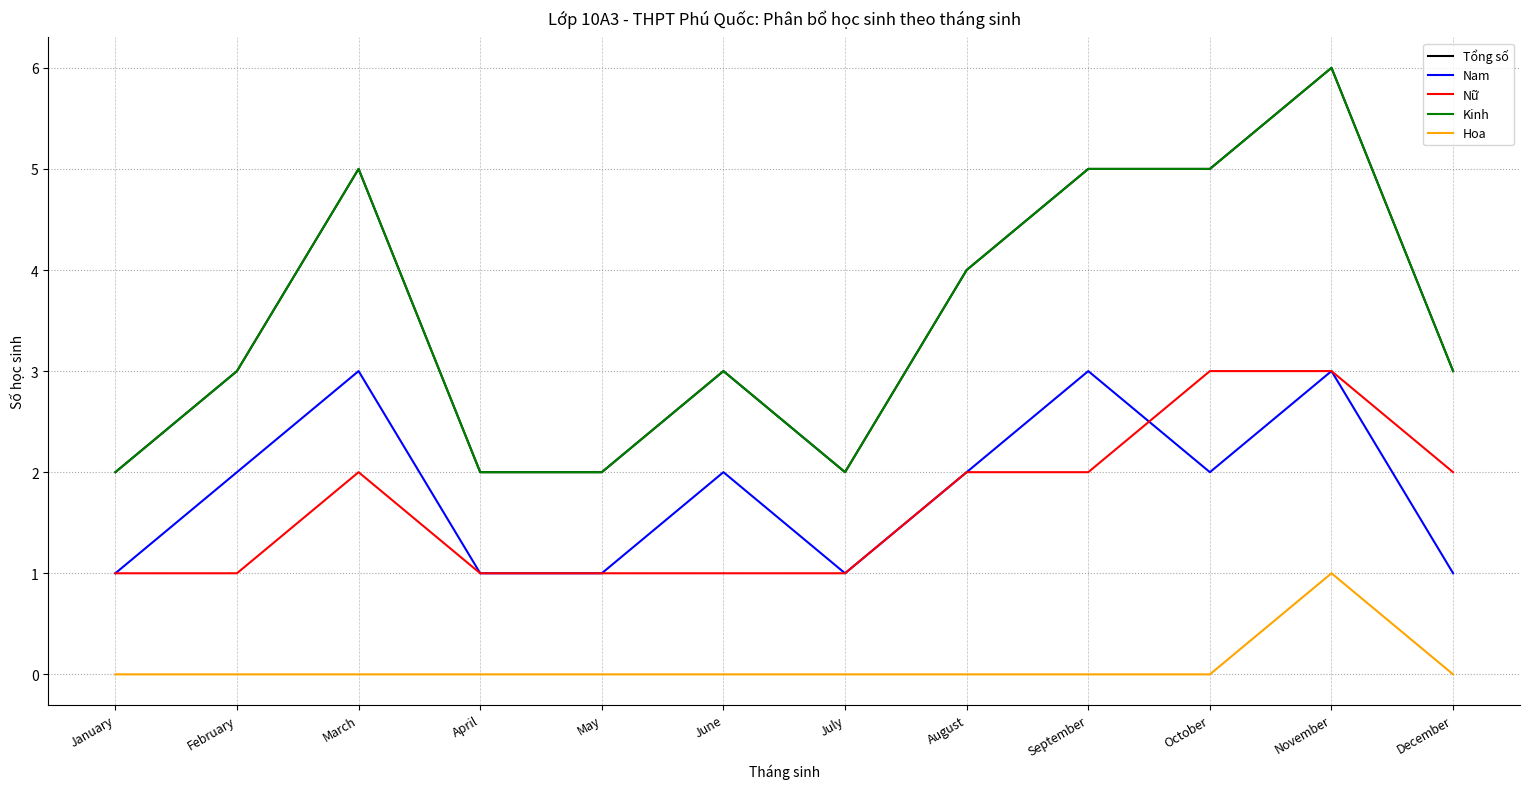

At which label does Hoa reach its peak?

November